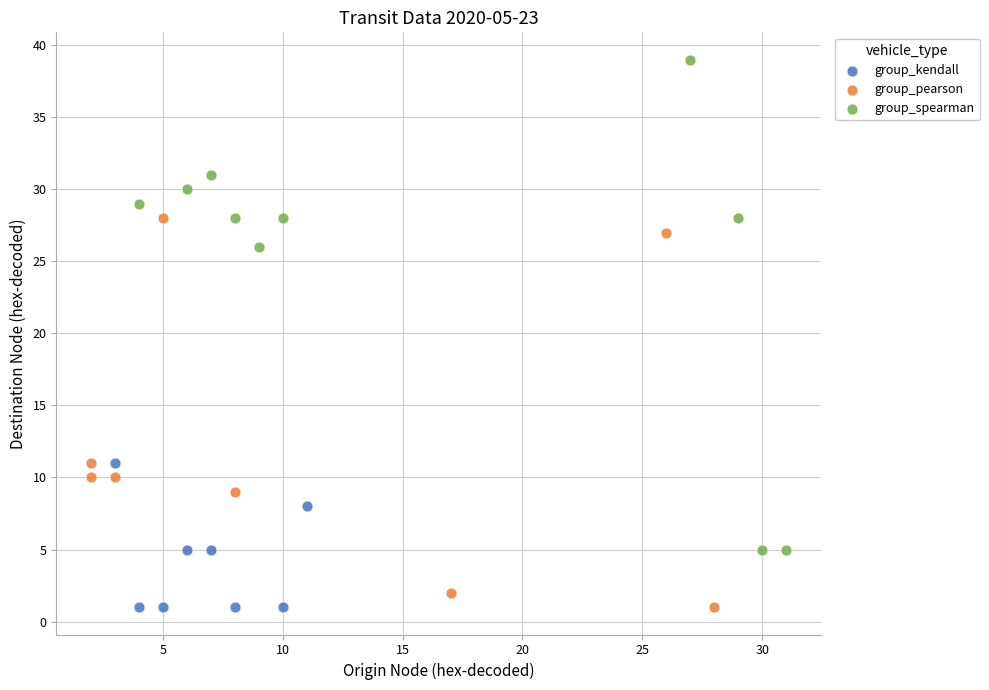

Which series reaches the maximum Y coordinate?

group_spearman